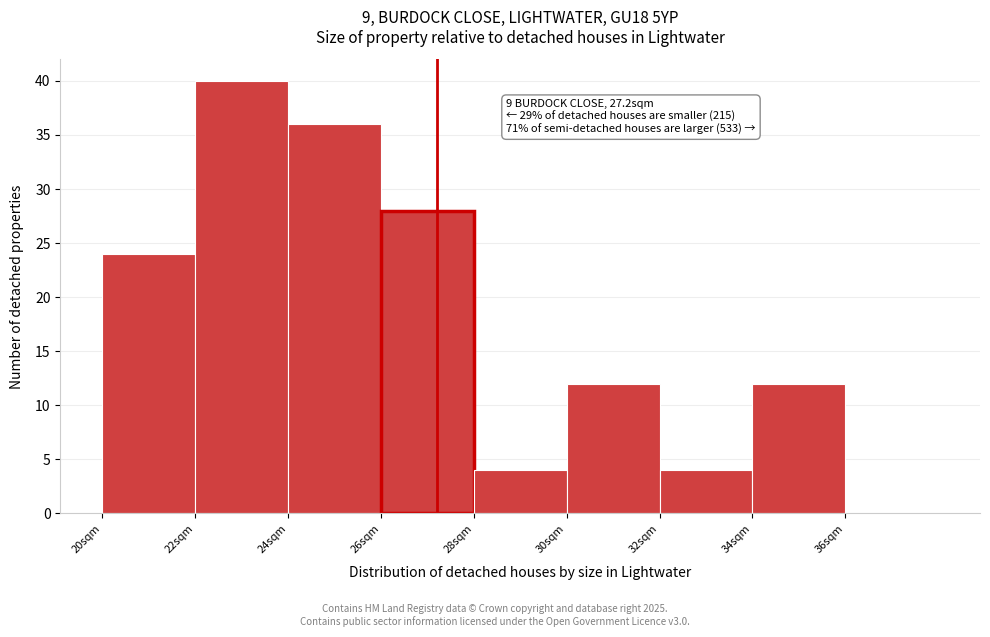

Over which range of the x-axis is the bar tallest?

22 to 24